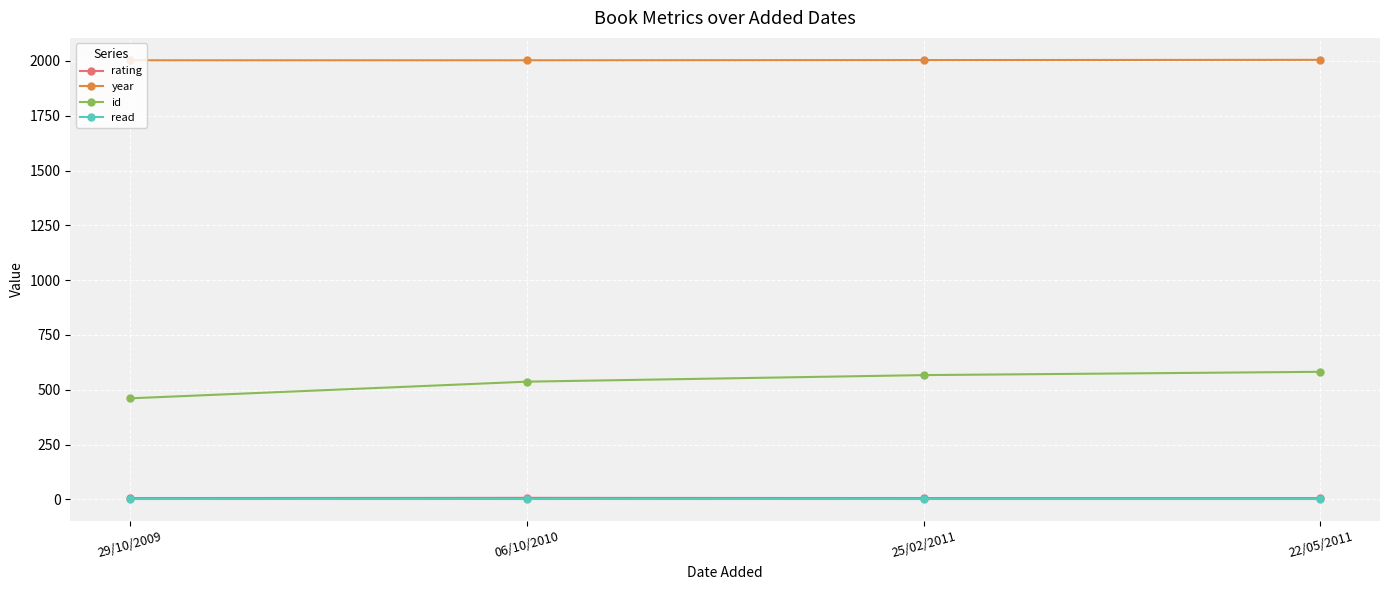

True or false: year and rating cross at least once.

False